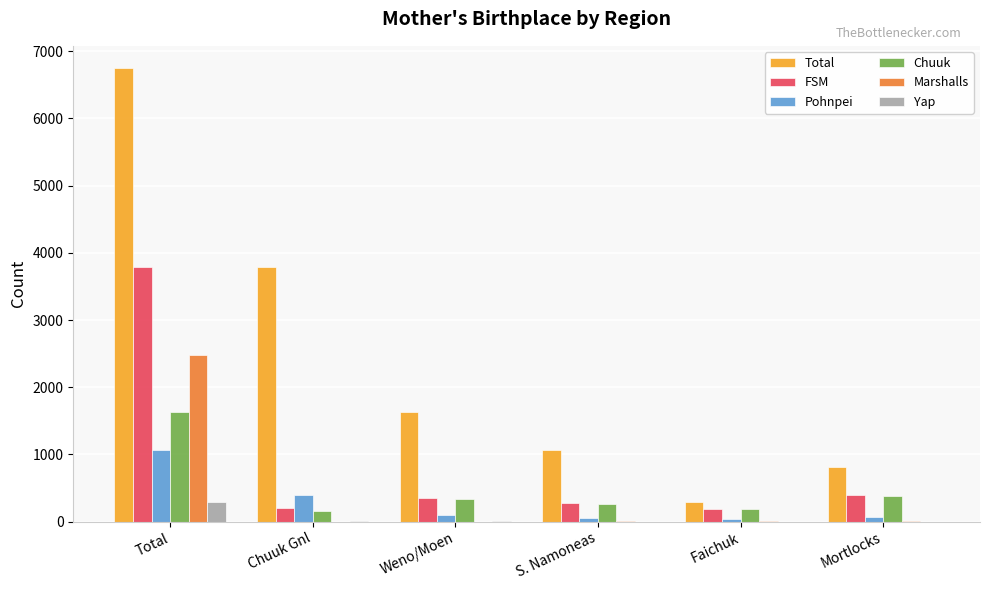

At which category is the sum across all series the highest?

Total